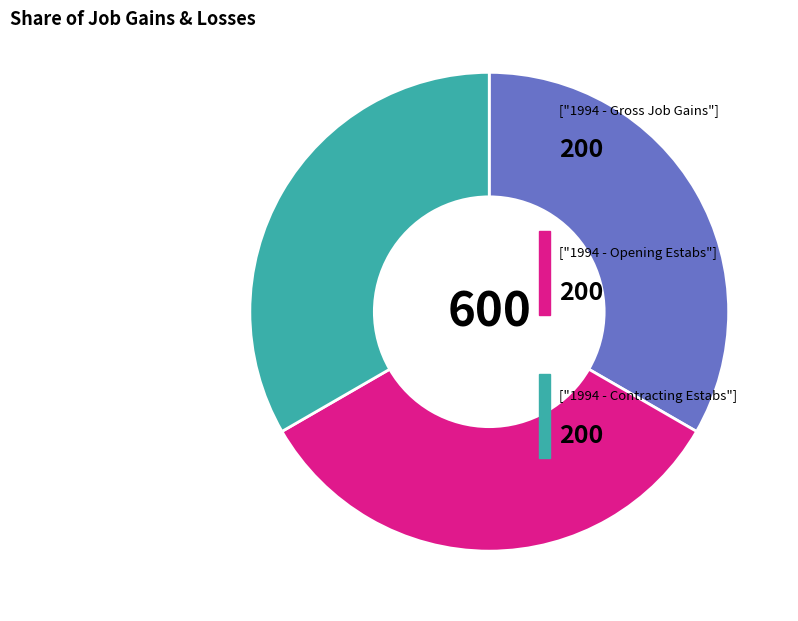

Is there any slice that represents more than half of the pie?

No